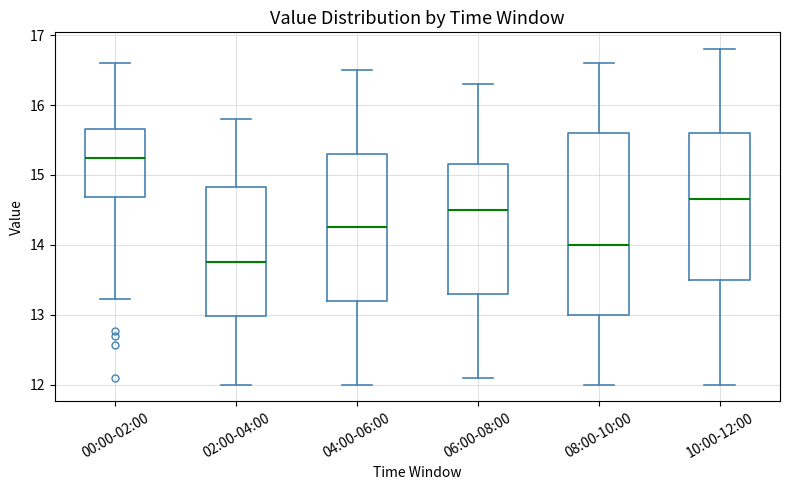

Which box has the highest median line?

00:00-02:00